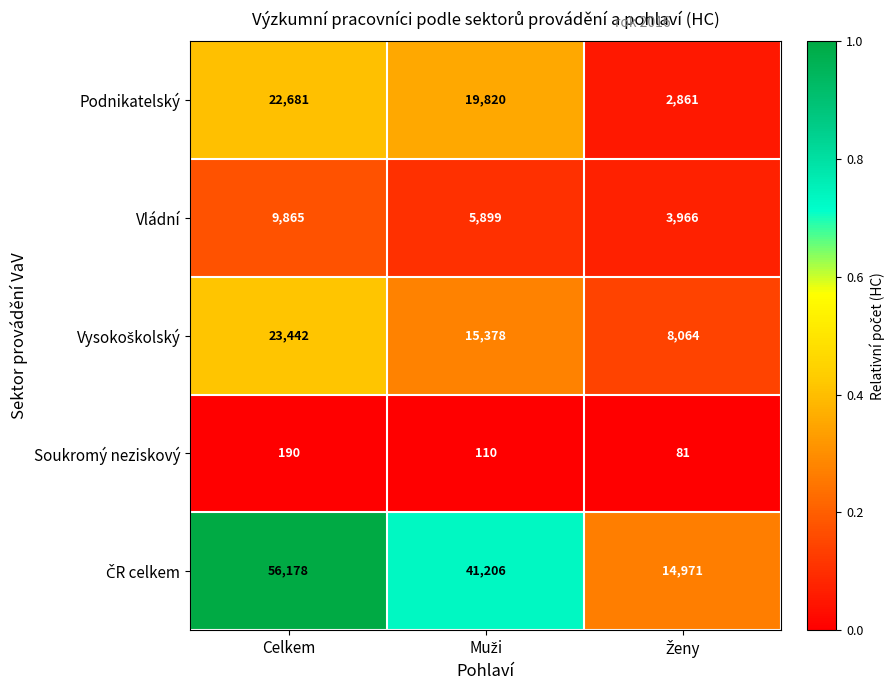

How many Soukromý neziskový values are between 81 and 190?

3